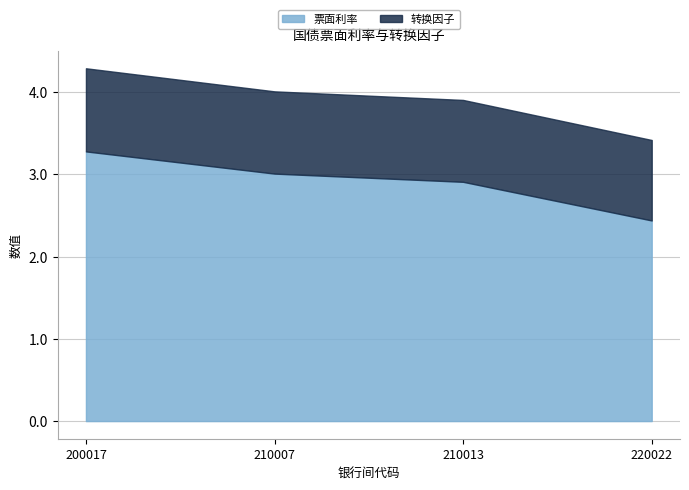

Between 200017 and 210007, which is larger?

200017